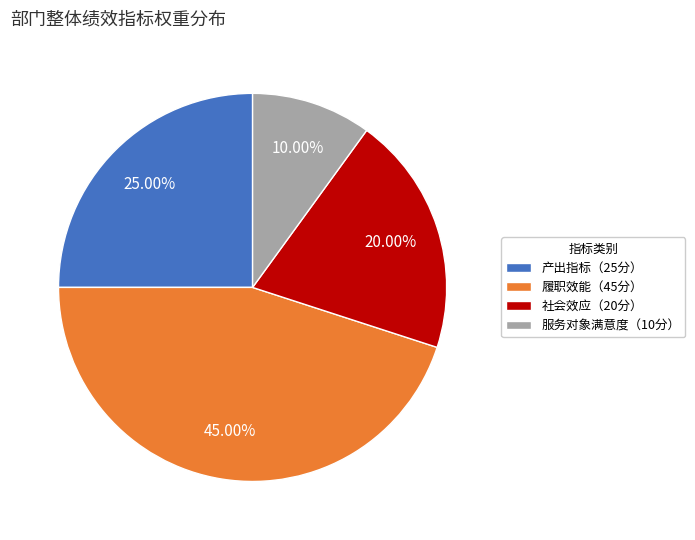

Rank the categories by value from lowest to highest.

服务对象满意度（10分）, 社会效应（20分）, 产出指标（25分）, 履职效能（45分）